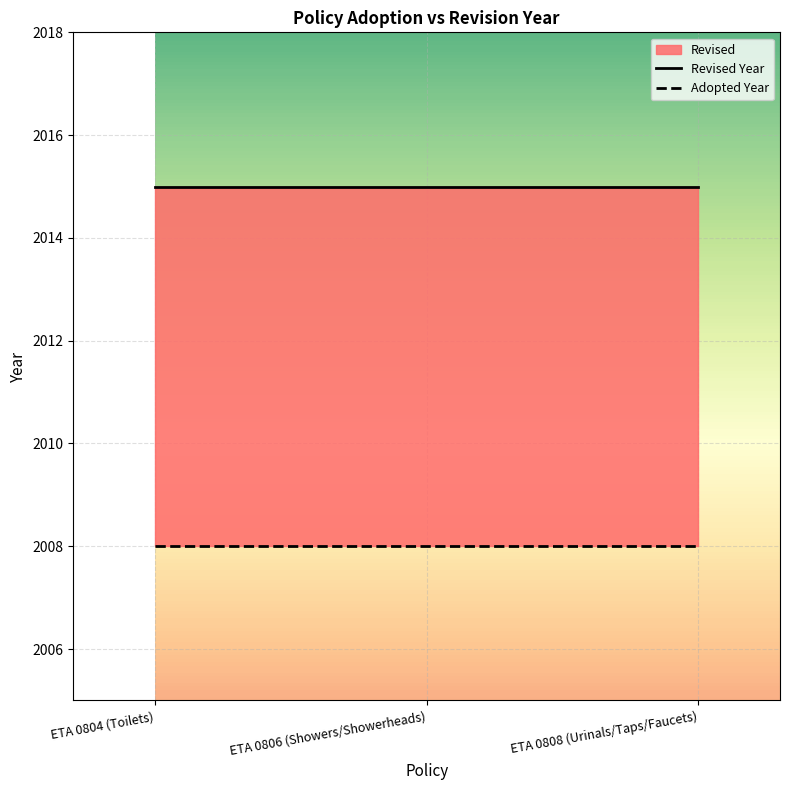

What is the label of the 1st point from the left?

ETA 0804 (Toilets)